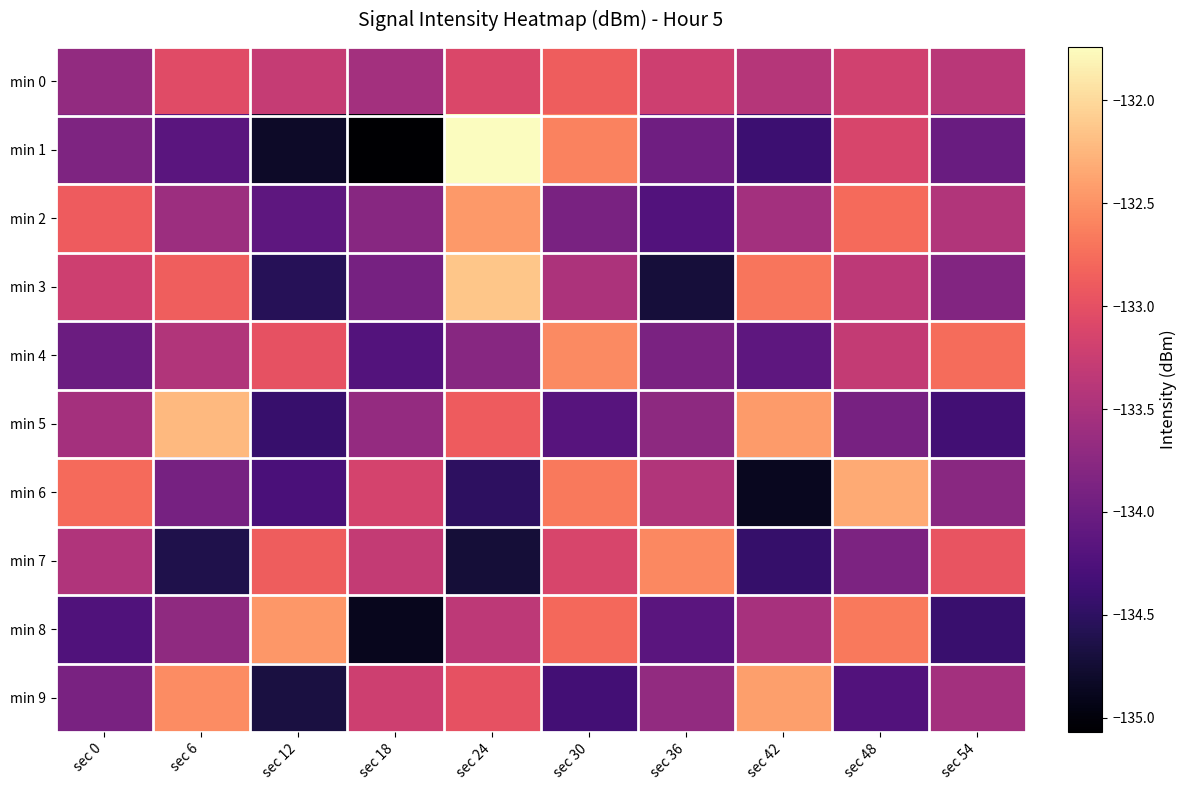

At how many categories does at least one series exceed -134?

10